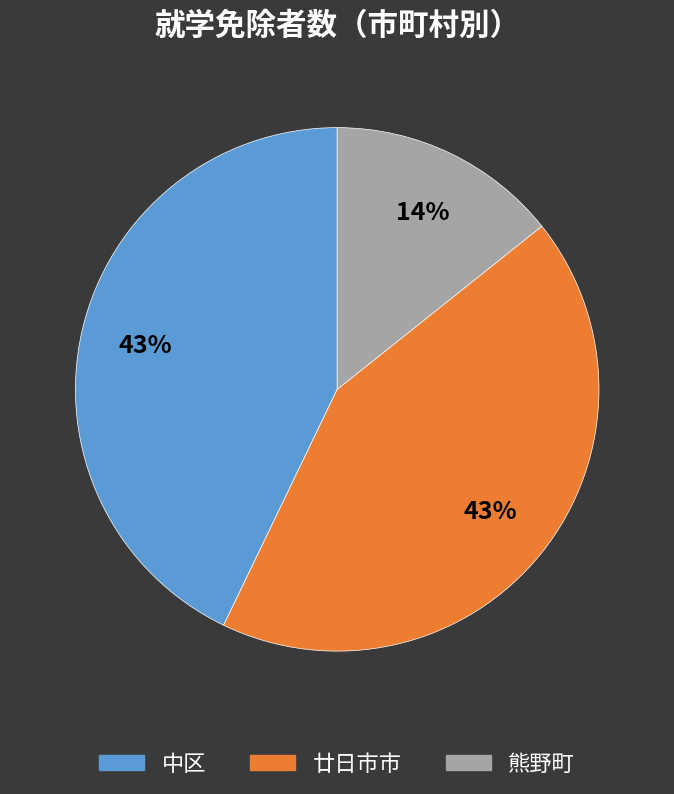

To the nearest percent, what is the average slice percentage?

33%